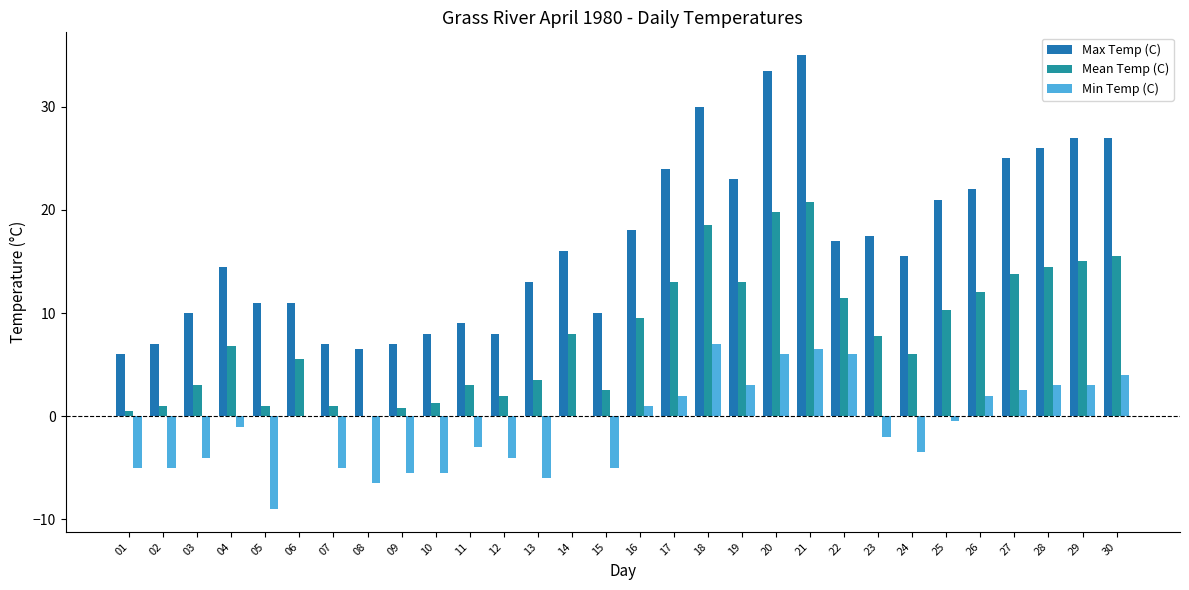

What are all the series names shown in the legend?

Max Temp (C), Mean Temp (C), Min Temp (C)